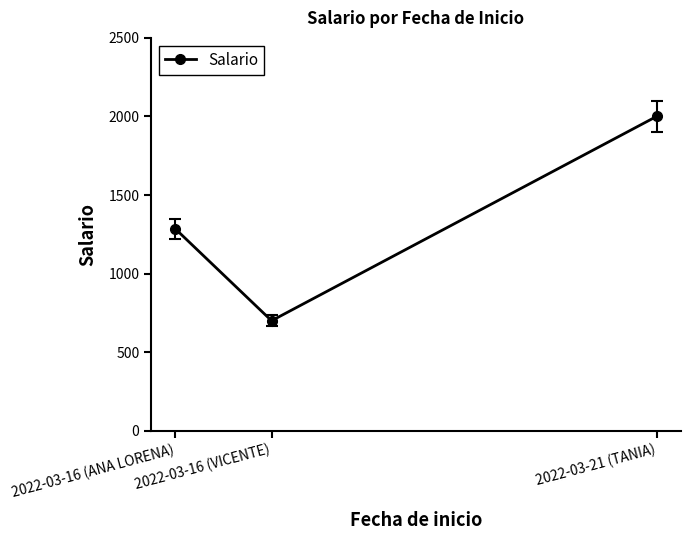

What is the smallest value displayed?

700